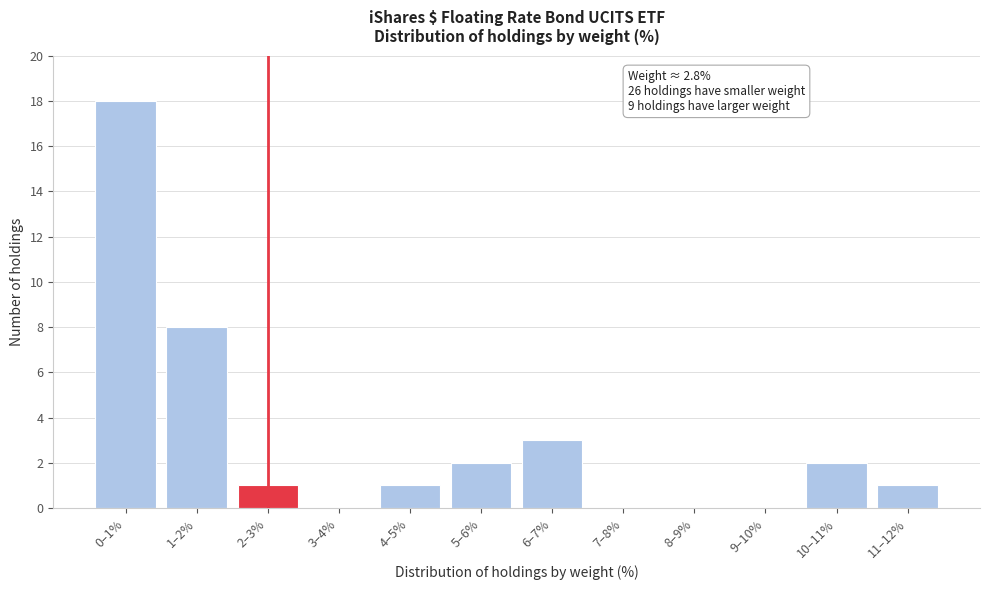

Reading left to right, list all the values displayed in this chart.

0–1%=18	1–2%=8	2–3%=1	3–4%=0	4–5%=1	5–6%=2	6–7%=3	7–8%=0	8–9%=0	9–10%=0	10–11%=2	11–12%=1